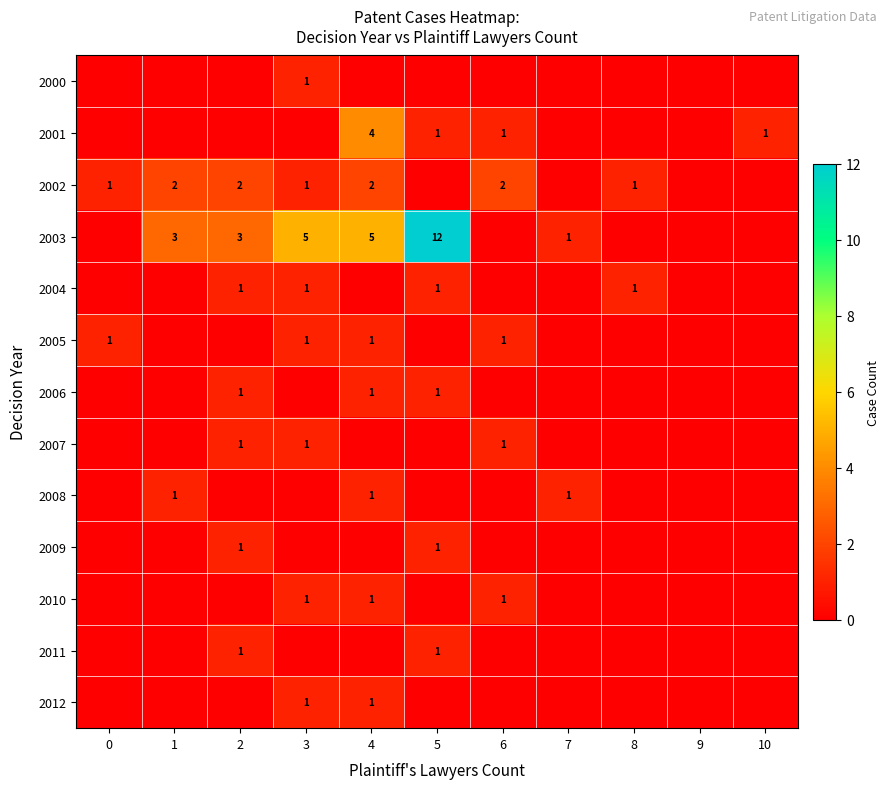

What is the sum of the 2002 values at 0 and 2?

3